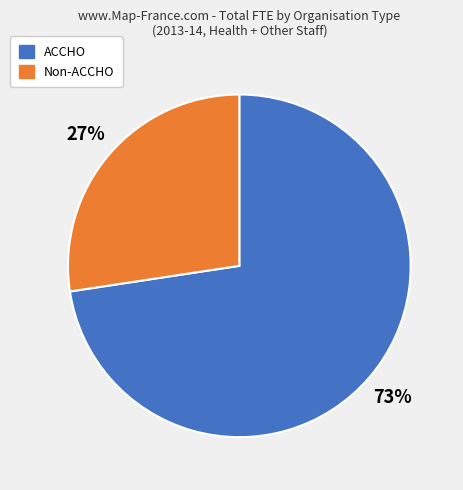

To the nearest percent, what percentage of the pie is Non-ACCHO?

27%